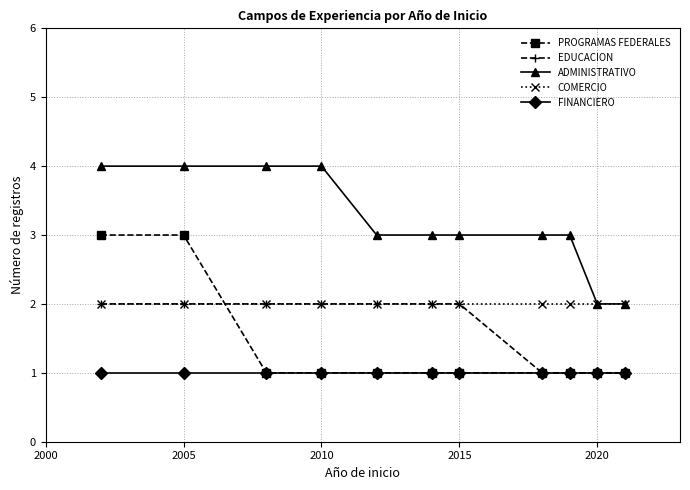

Which series has the largest total across all categories?

ADMINISTRATIVO